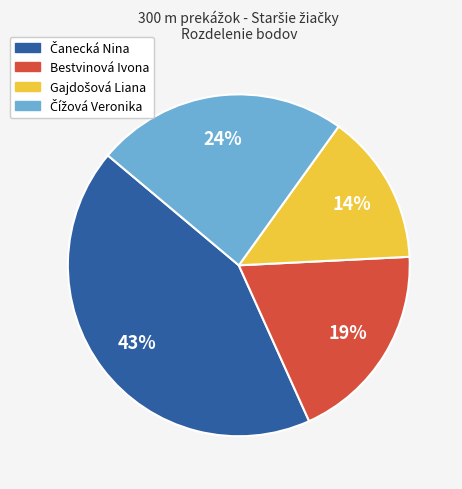

Count the number of slices in the pie.

4